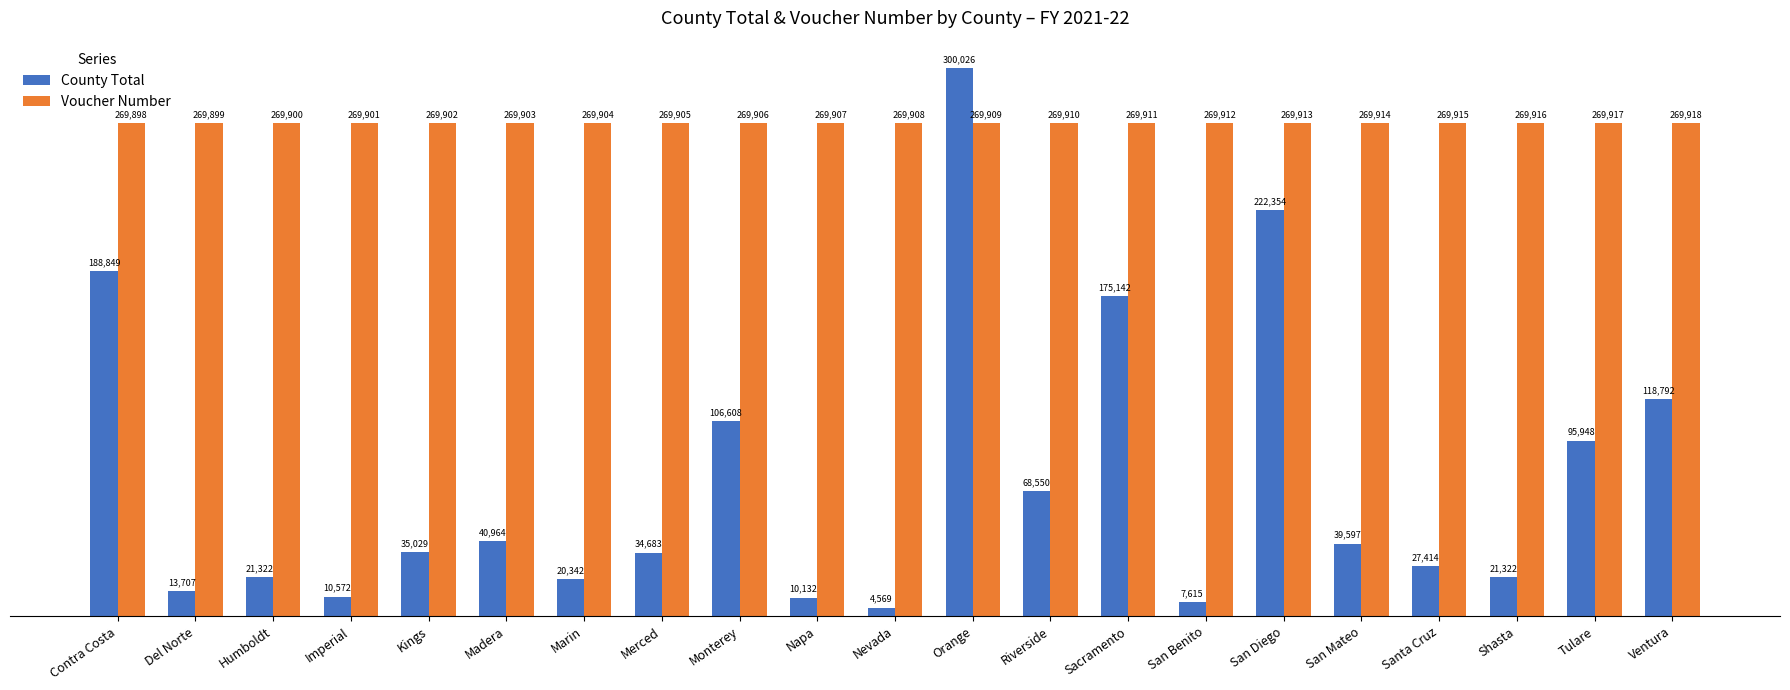

Which category has the lowest value across all series?

Nevada